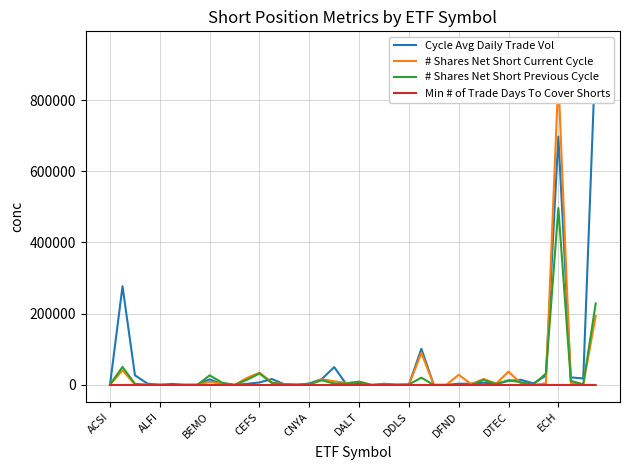

Which category has the highest value in the # Shares Net Short Previous Cycle series?

ECH